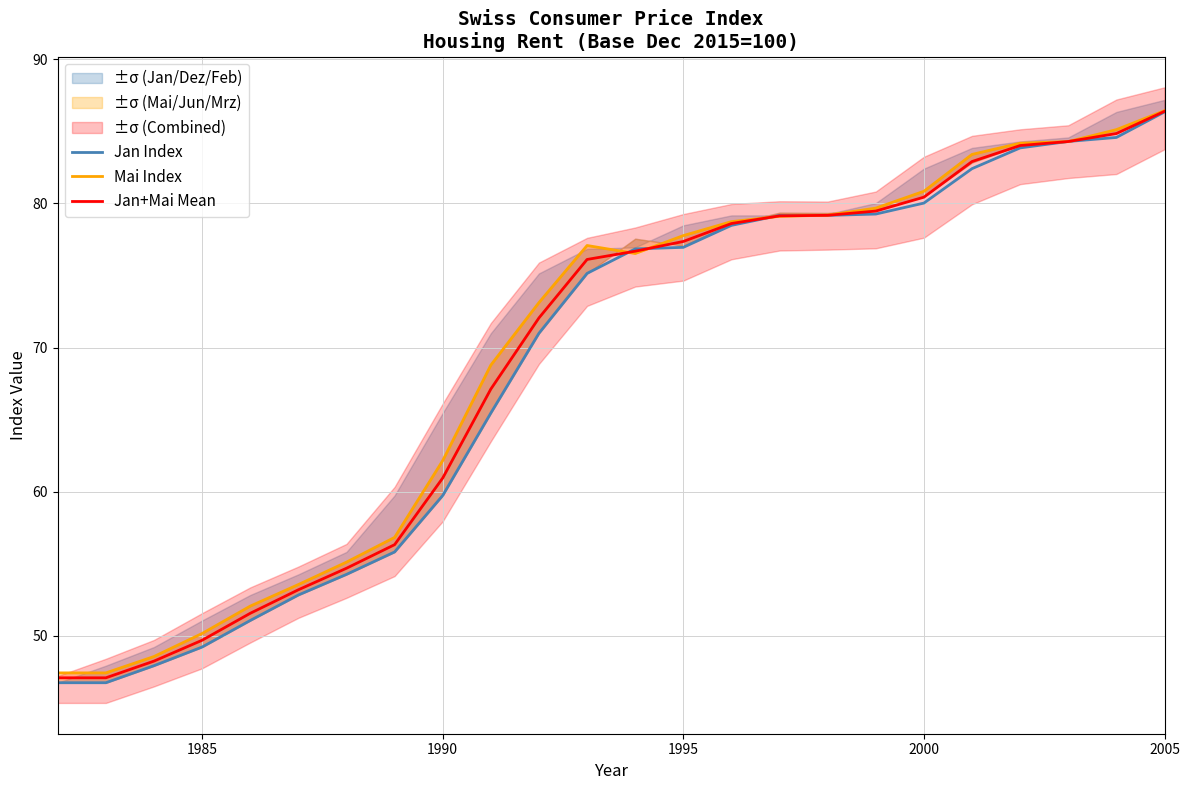

What is the sum of all Mai Index values?

1667.6